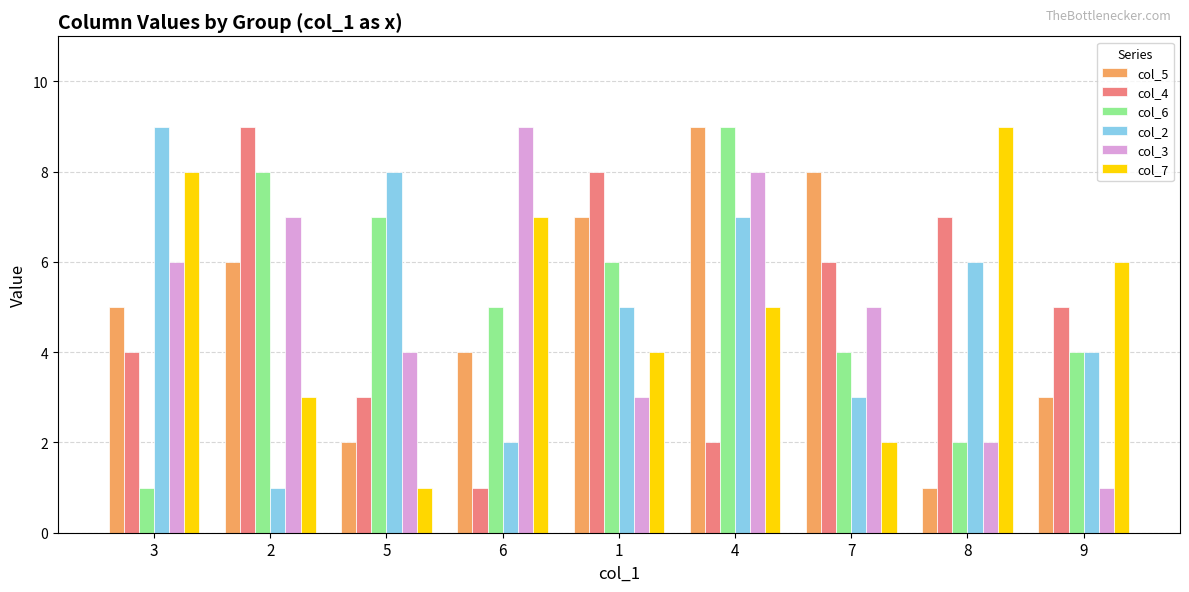

What is the total value across all series at 3?

33